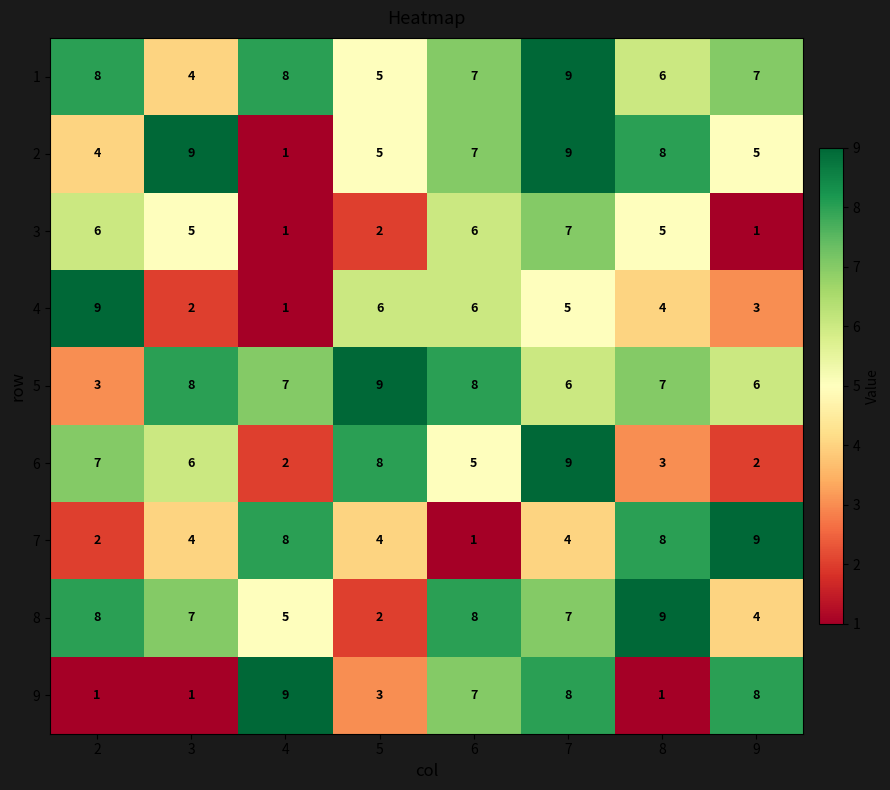

How many data points does each series have?

8